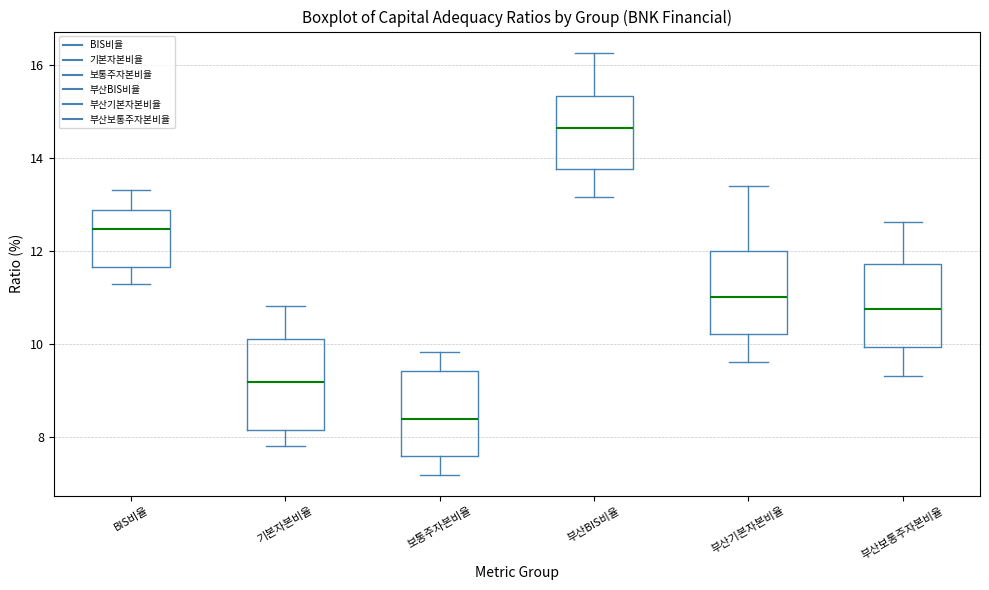

Reading left to right, read every box against the y-axis: the position of its median line, the range the box covers, and the ends of its whiskers. The values are not printed on the chart, so give them approximately, as read against the axis.

BIS비율: median 12.4, box 11.6 to 12.8, whiskers 11.4 to 13.4
기본자본비율: median 9.2, box 8.2 to 10.2, whiskers 7.8 to 10.8
보통주자본비율: median 8.4, box 7.6 to 9.4, whiskers 7.2 to 9.8
부산BIS비율: median 14.6, box 13.8 to 15.4, whiskers 13.2 to 16.2
부산기본자본비율: median 11.0, box 10.2 to 12.0, whiskers 9.6 to 13.4
부산보통주자본비율: median 10.8, box 10.0 to 11.8, whiskers 9.4 to 12.6